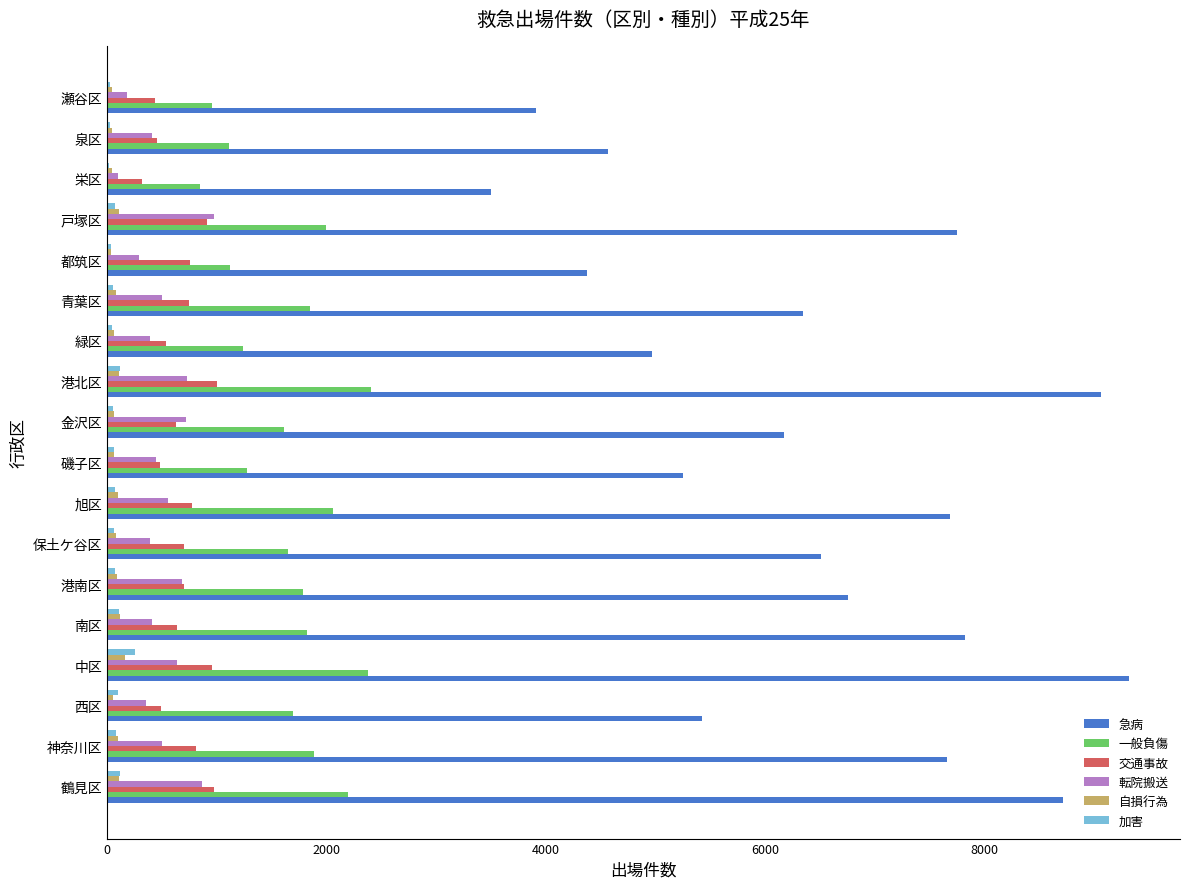

Between 港南区 and 港北区, which series saw the biggest shift?

急病